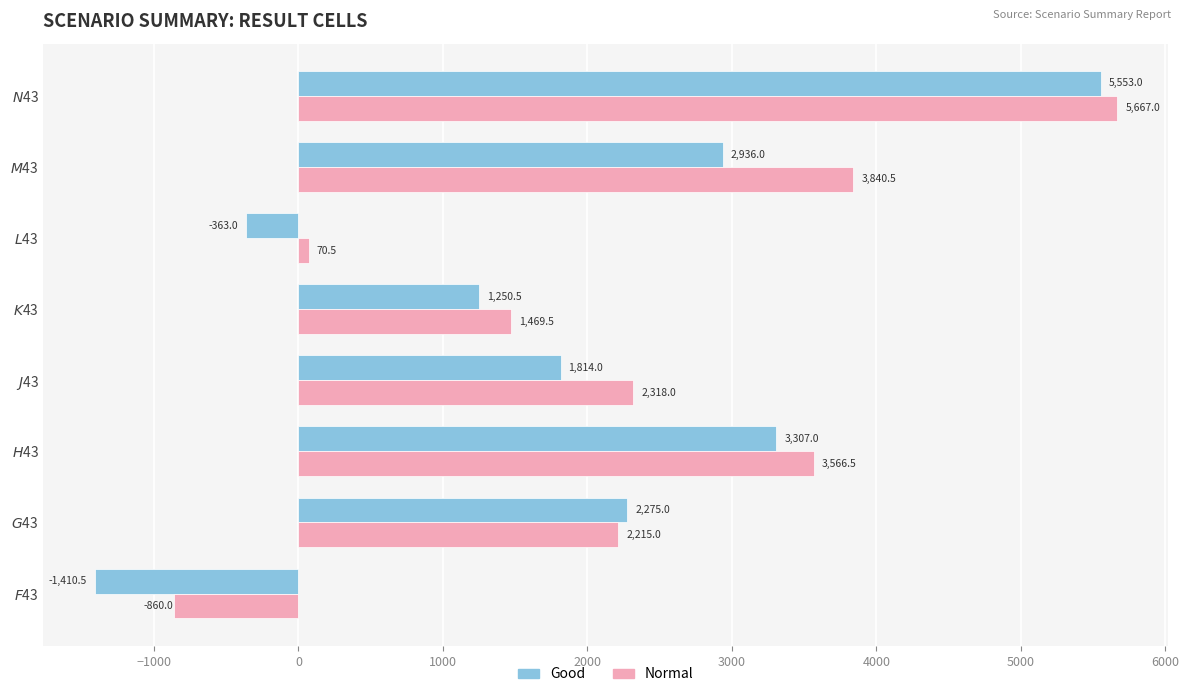

At which category does the chart reach its minimum across all series?

$F$43